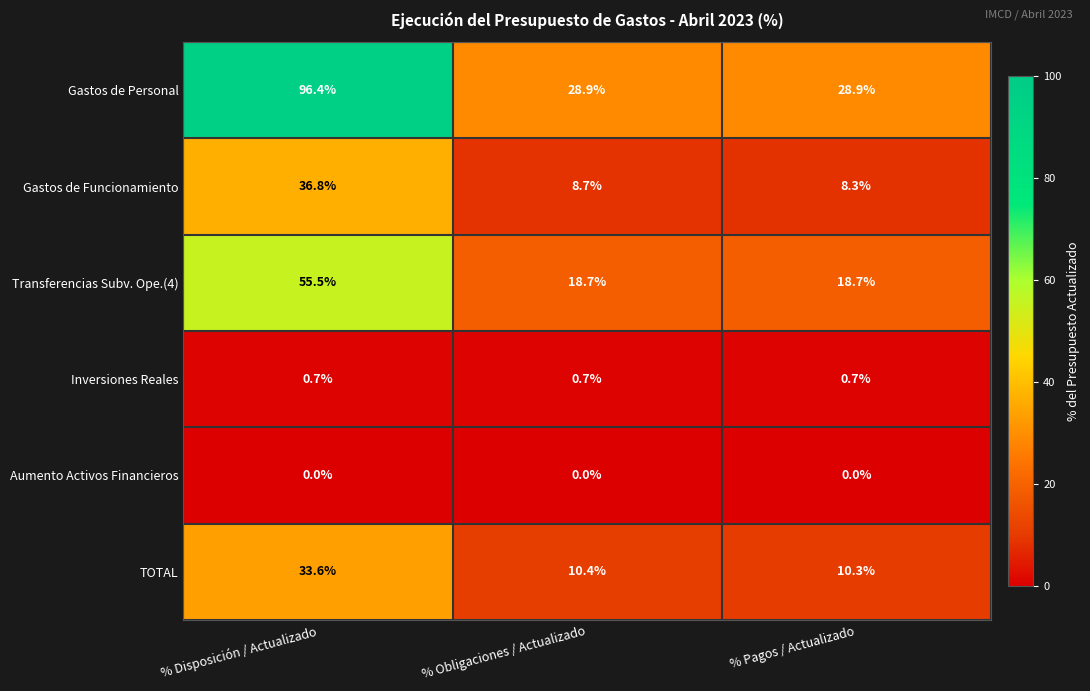

True or false: Inversiones Reales has a value of 0.3 at % Disposición / Actualizado.

False